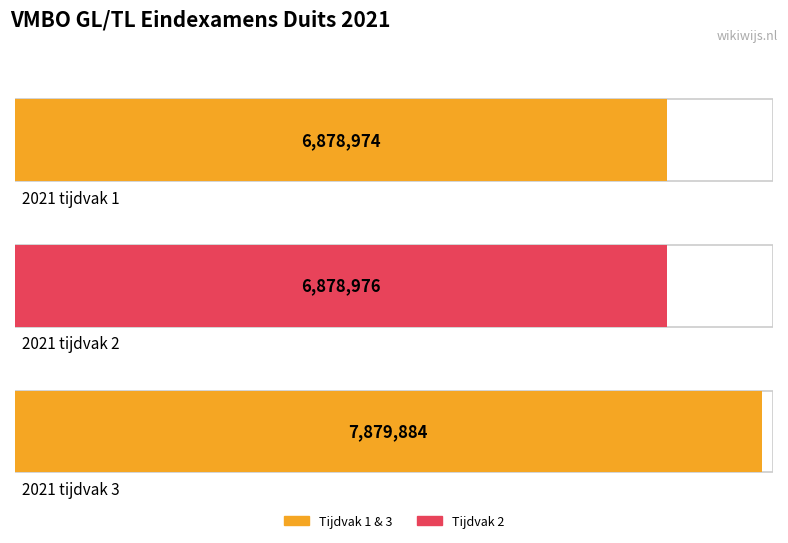

Approximately how many times larger is the value at 2021 tijdvak 2 compared to 2021 tijdvak 3?

0.9